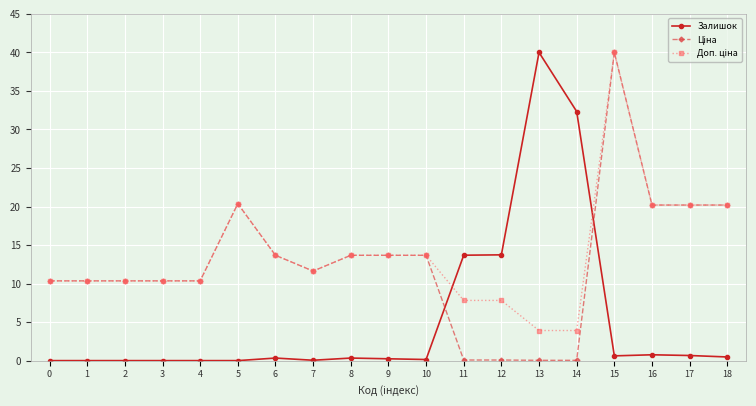

True or false: Залишок has a value of 0.7 at 17.

True